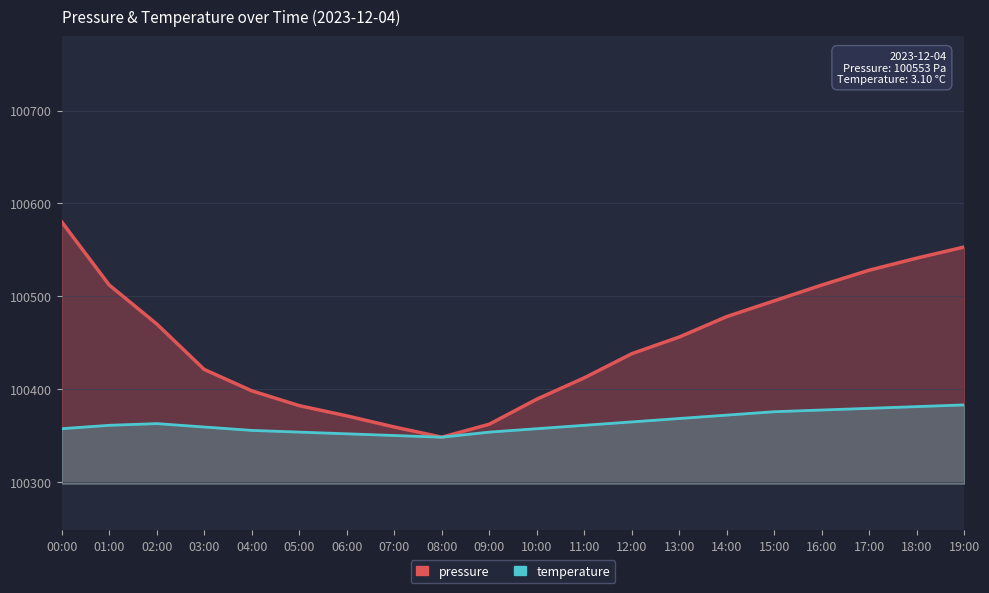

The value of pressure at 14:00 is 45582.9. True or false?

False